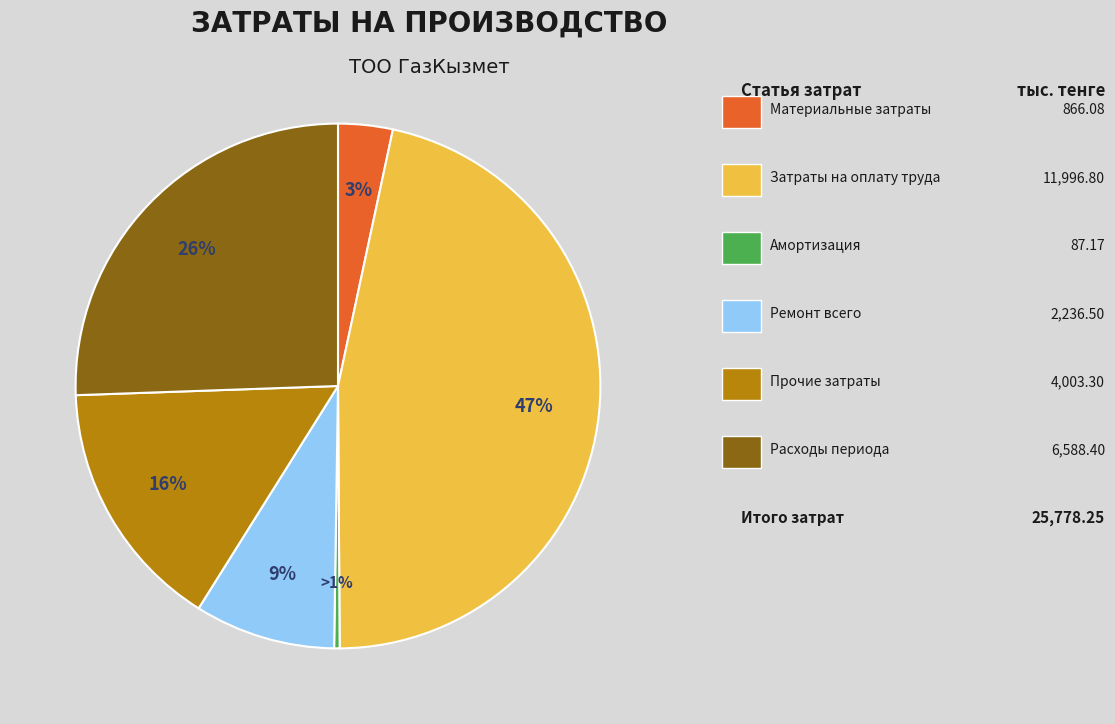

To the nearest percent, what is the average slice percentage?

17%